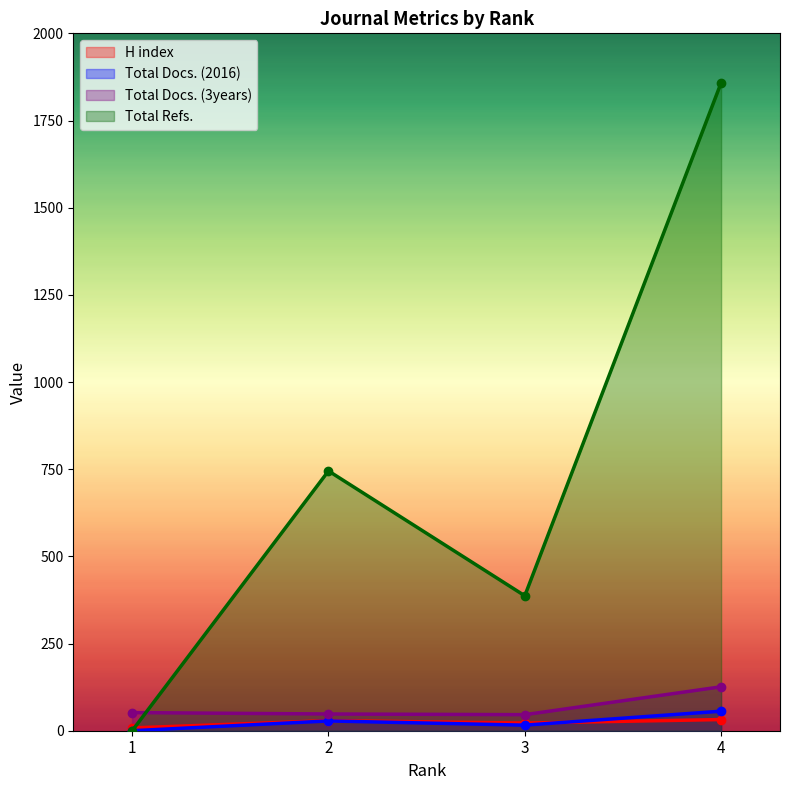

Which series has the largest total across all categories?

Total Refs.